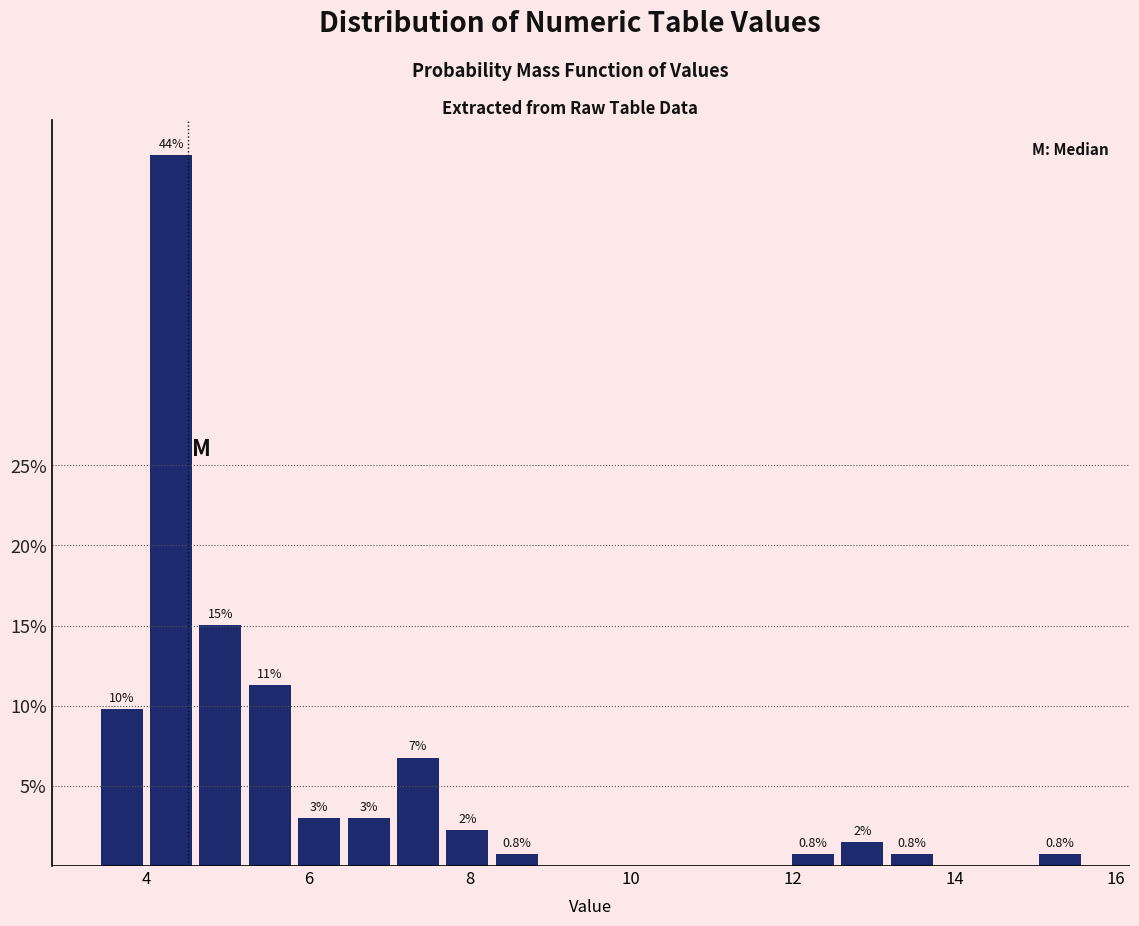

Read against the x-axis, roughly where is the centre of the tallest bar?

4.4